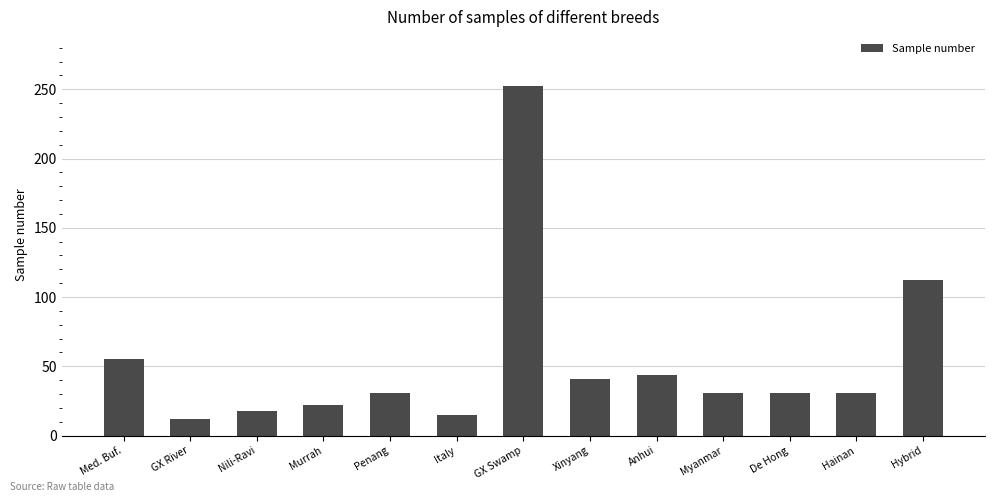

What is the smallest value displayed?

12